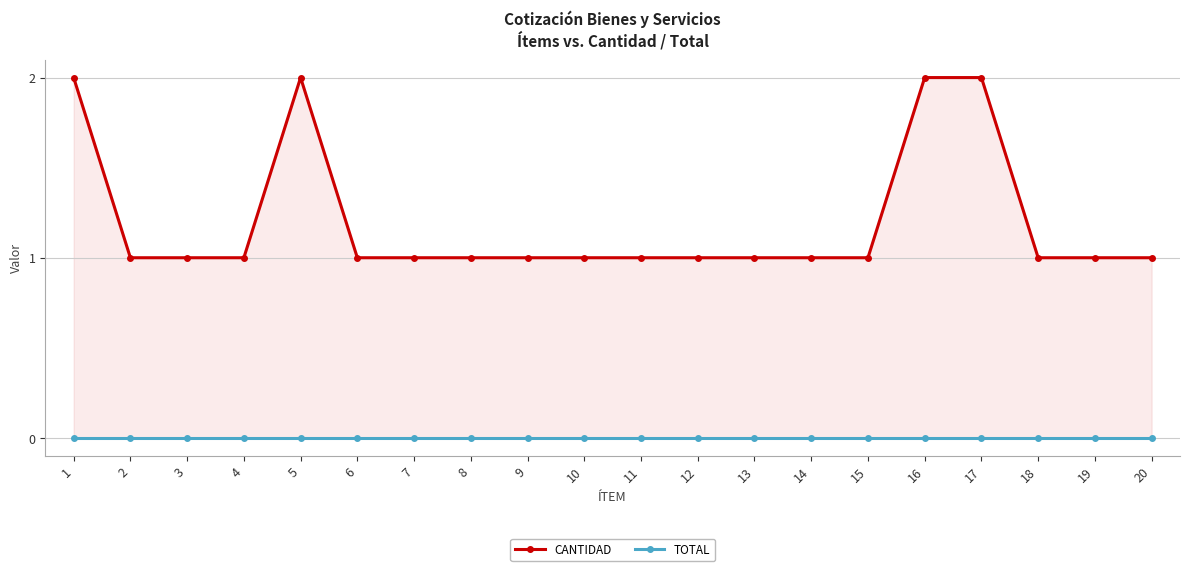

What is the total value across all series at 9?

1